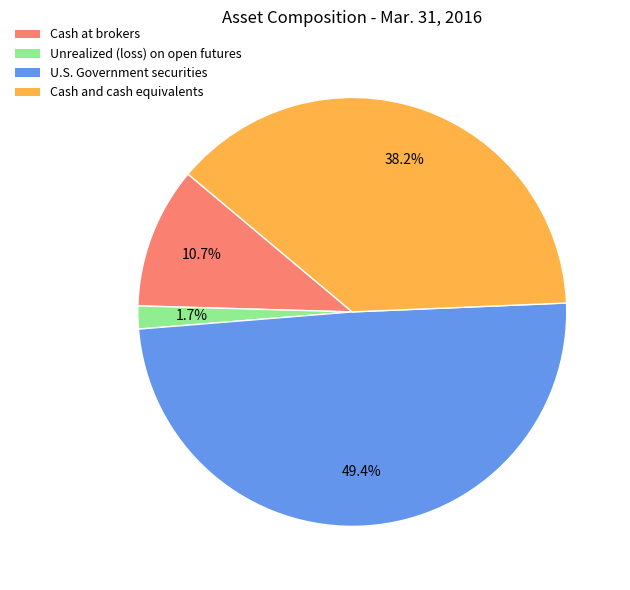

Which has a higher value, U.S. Government securities or Cash and cash equivalents?

U.S. Government securities